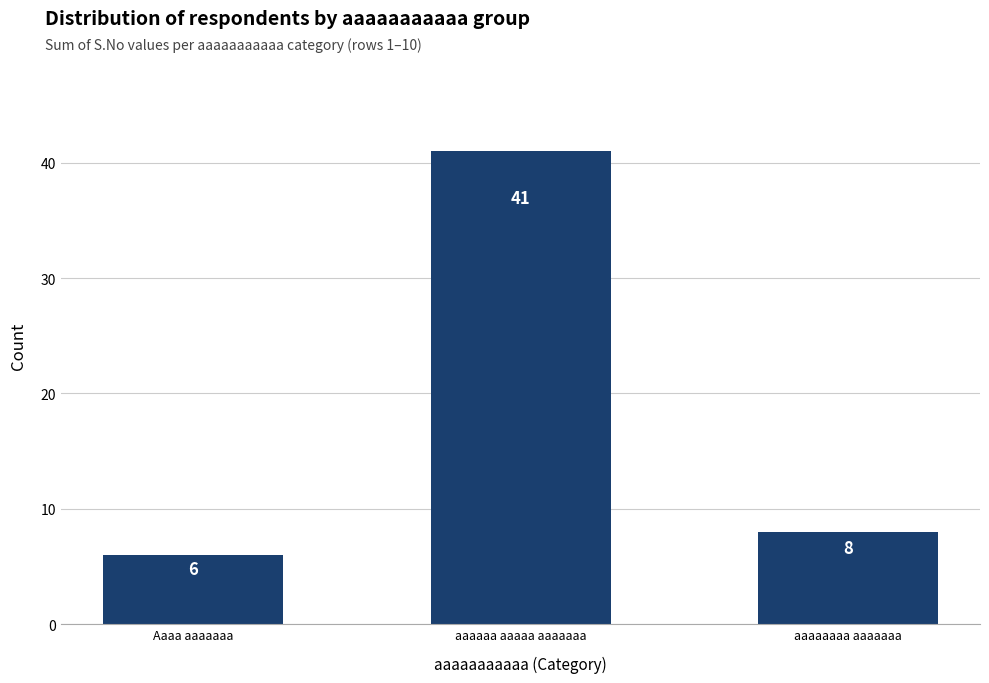

What is the label of the 1st bar from the left?

Aaaa aaaaaaa